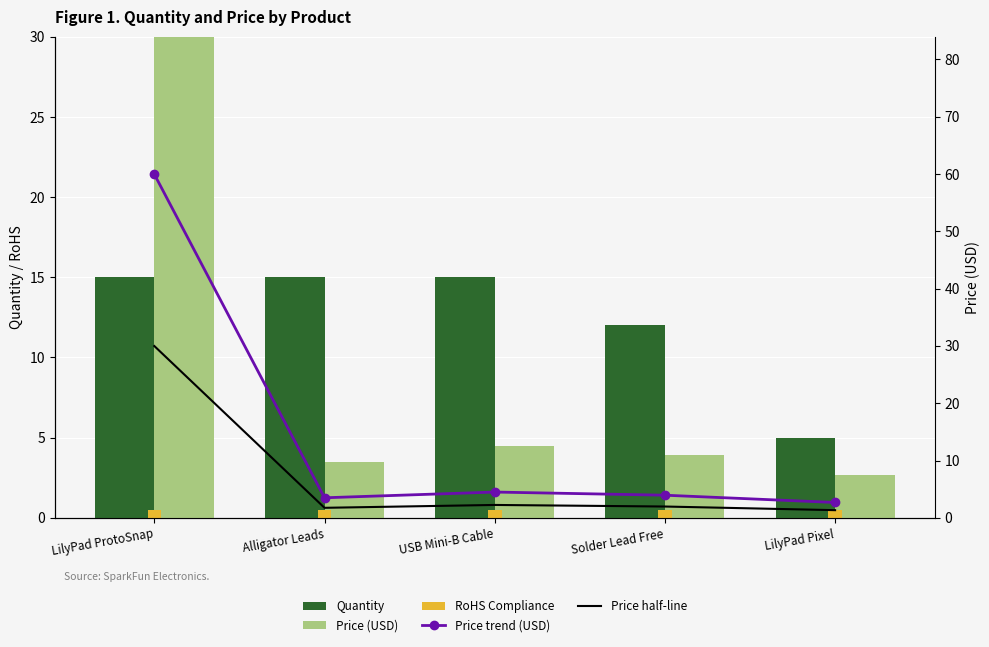

How many data points in Quantity are less than 15?

2